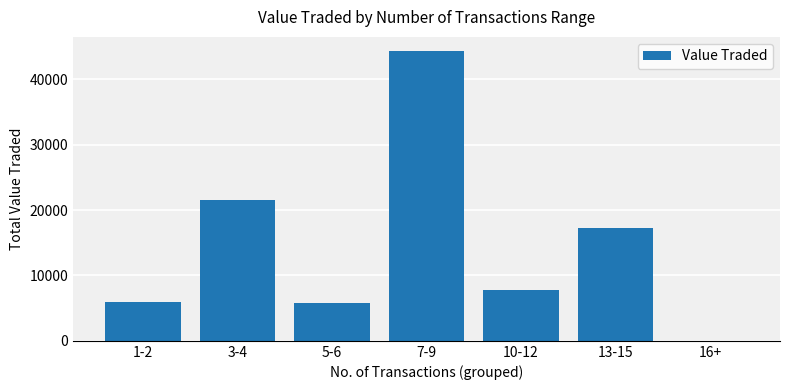

Is it true that the value at 3-4 is 36986?

False